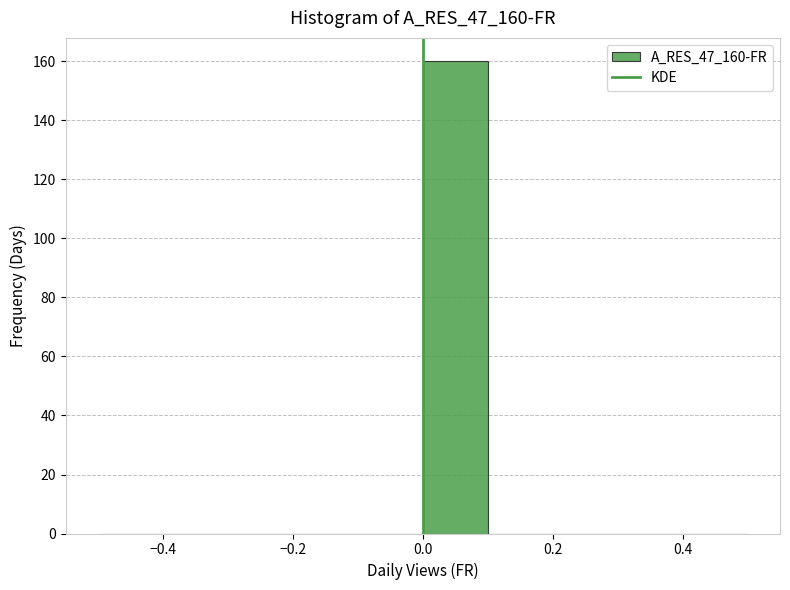

How tall is the bar that spans 0.0 to 0.1 on the x-axis? The values are not printed on the chart, so give them approximately, as read against the axis.

160